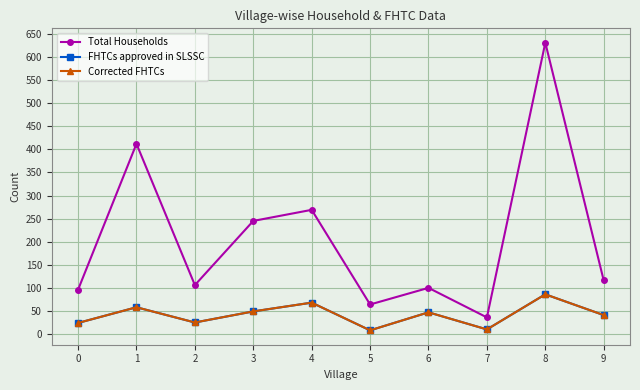

How many interior local valleys does the Corrected FHTCs series have?

3